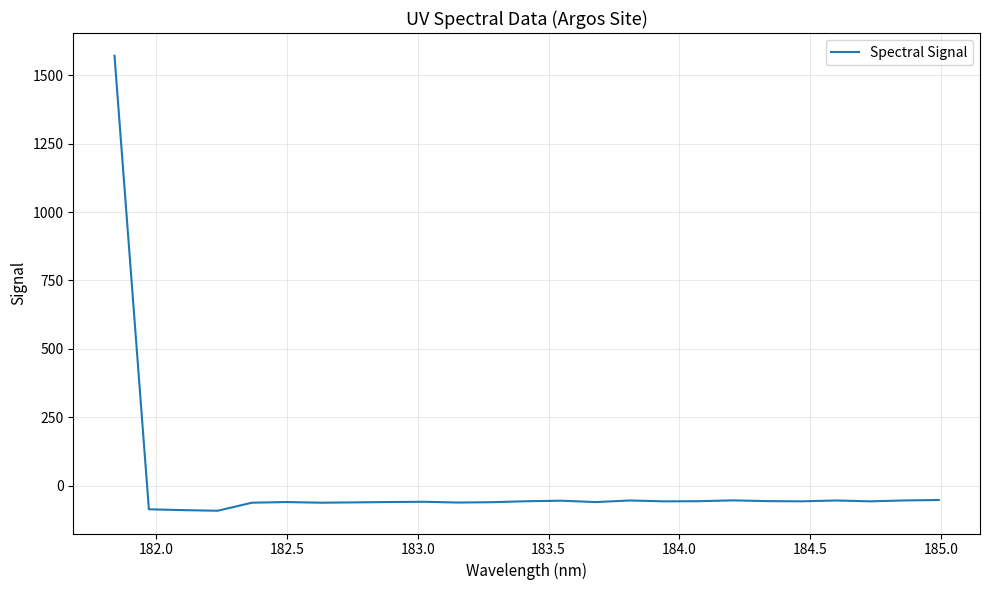

How many distinct data groups are displayed?

1